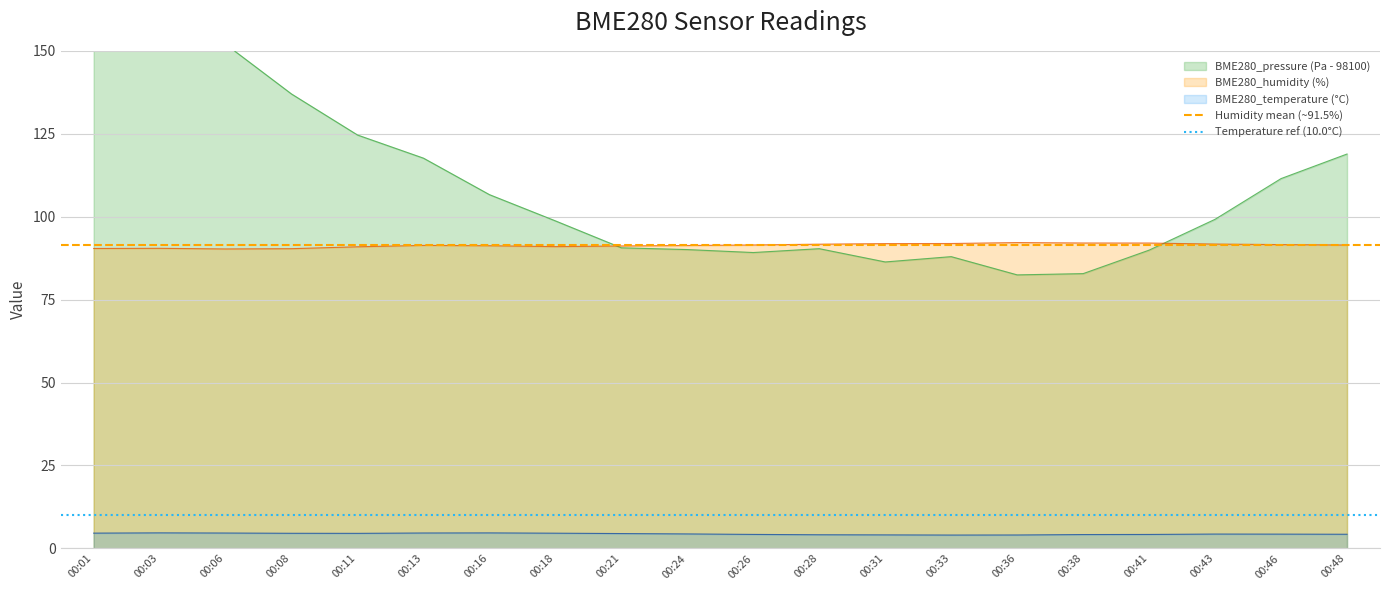

Is it true that BME280_temperature (°C) equals 4.3 at 00:43?

True